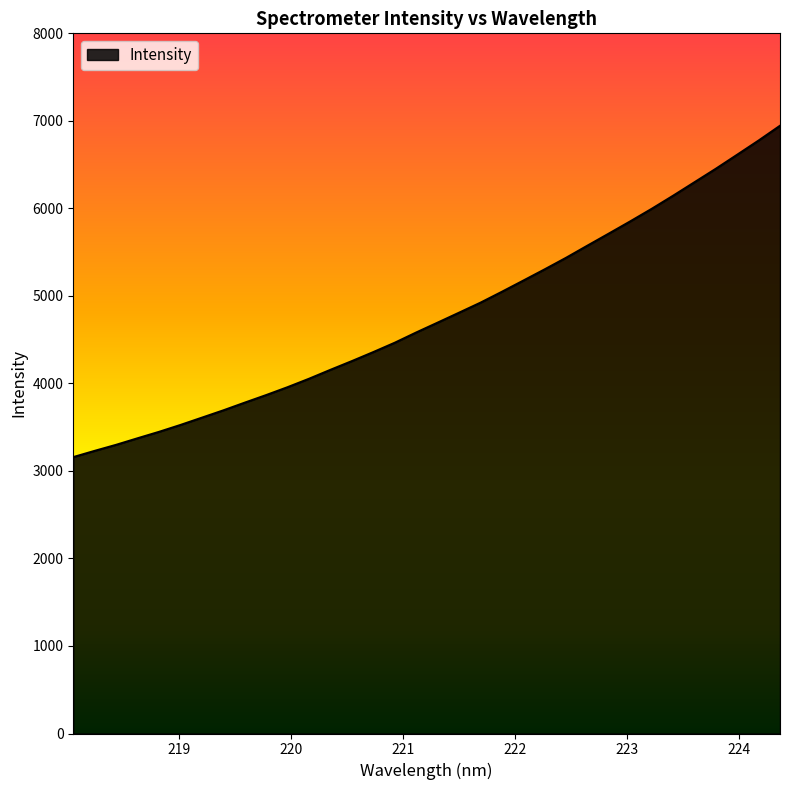

What is the smallest value displayed?

3158.1